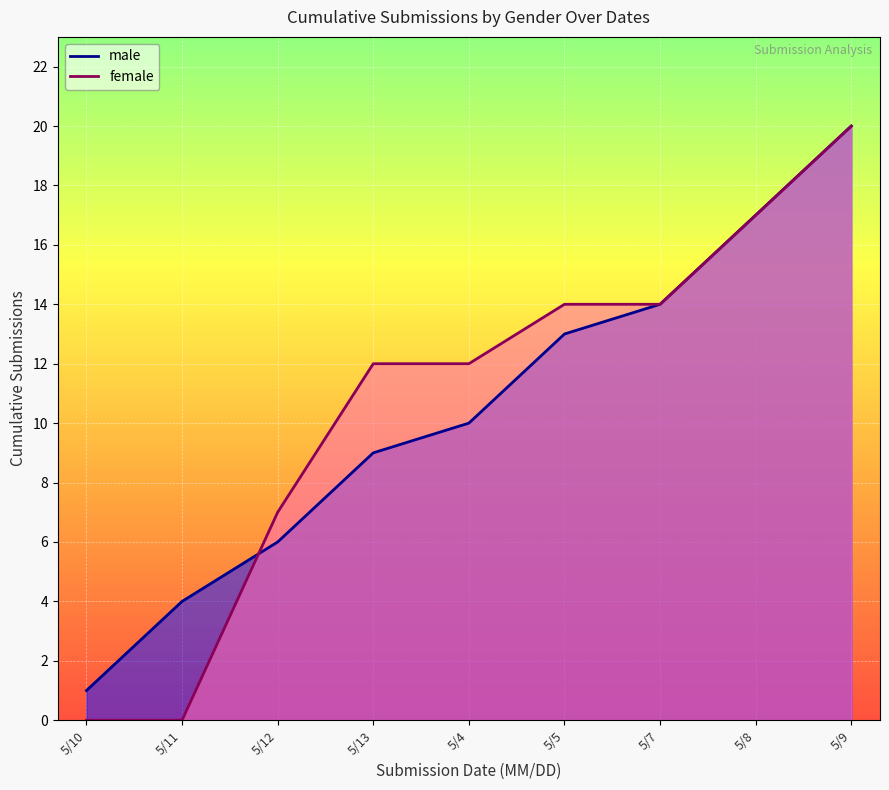

Reading left to right, list all the values displayed in this chart.

male: 5/10=1	5/11=4	5/12=6	5/13=9	5/4=10	5/5=13	5/7=14	5/8=17	5/9=20
female: 5/10=0	5/11=0	5/12=7	5/13=12	5/4=12	5/5=14	5/7=14	5/8=17	5/9=20